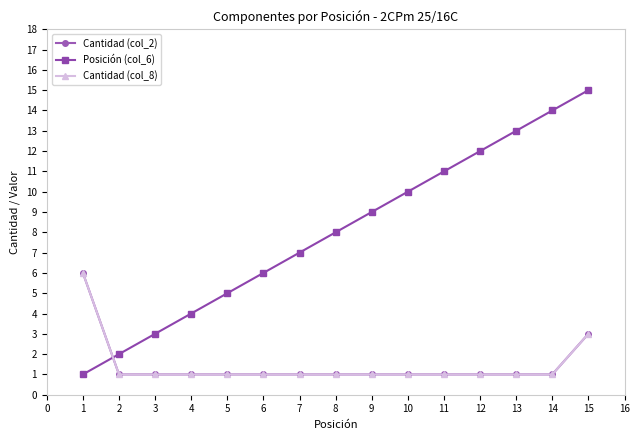

What is the sum of all Posición (col_6) values?

120